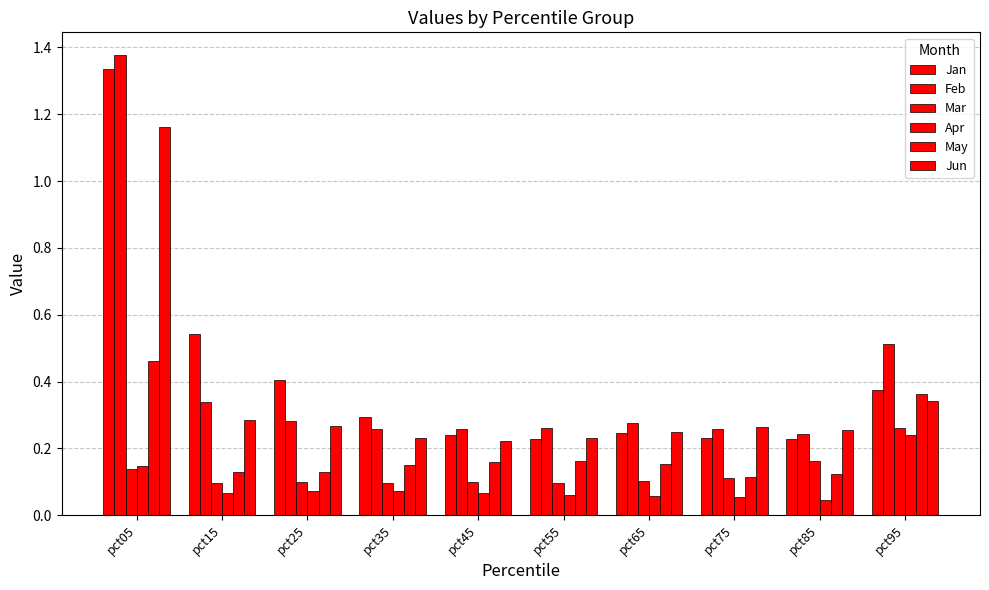

Are the bars grouped side by side (vs. stacked)?

Yes